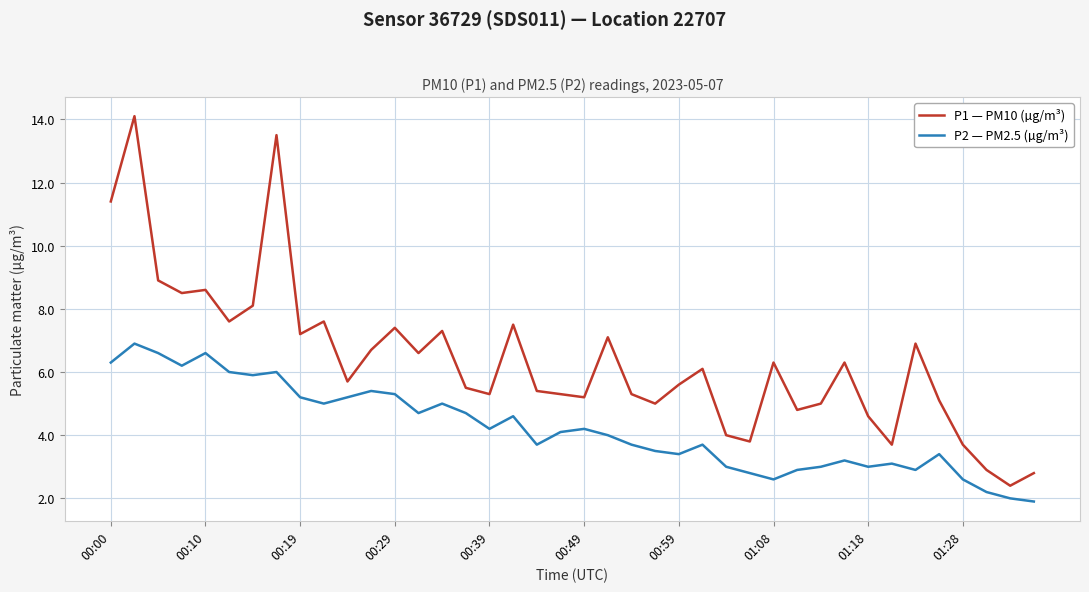

True or false: P1 — PM10 (µg/m³) and P2 — PM2.5 (µg/m³) intersect in this chart.

False